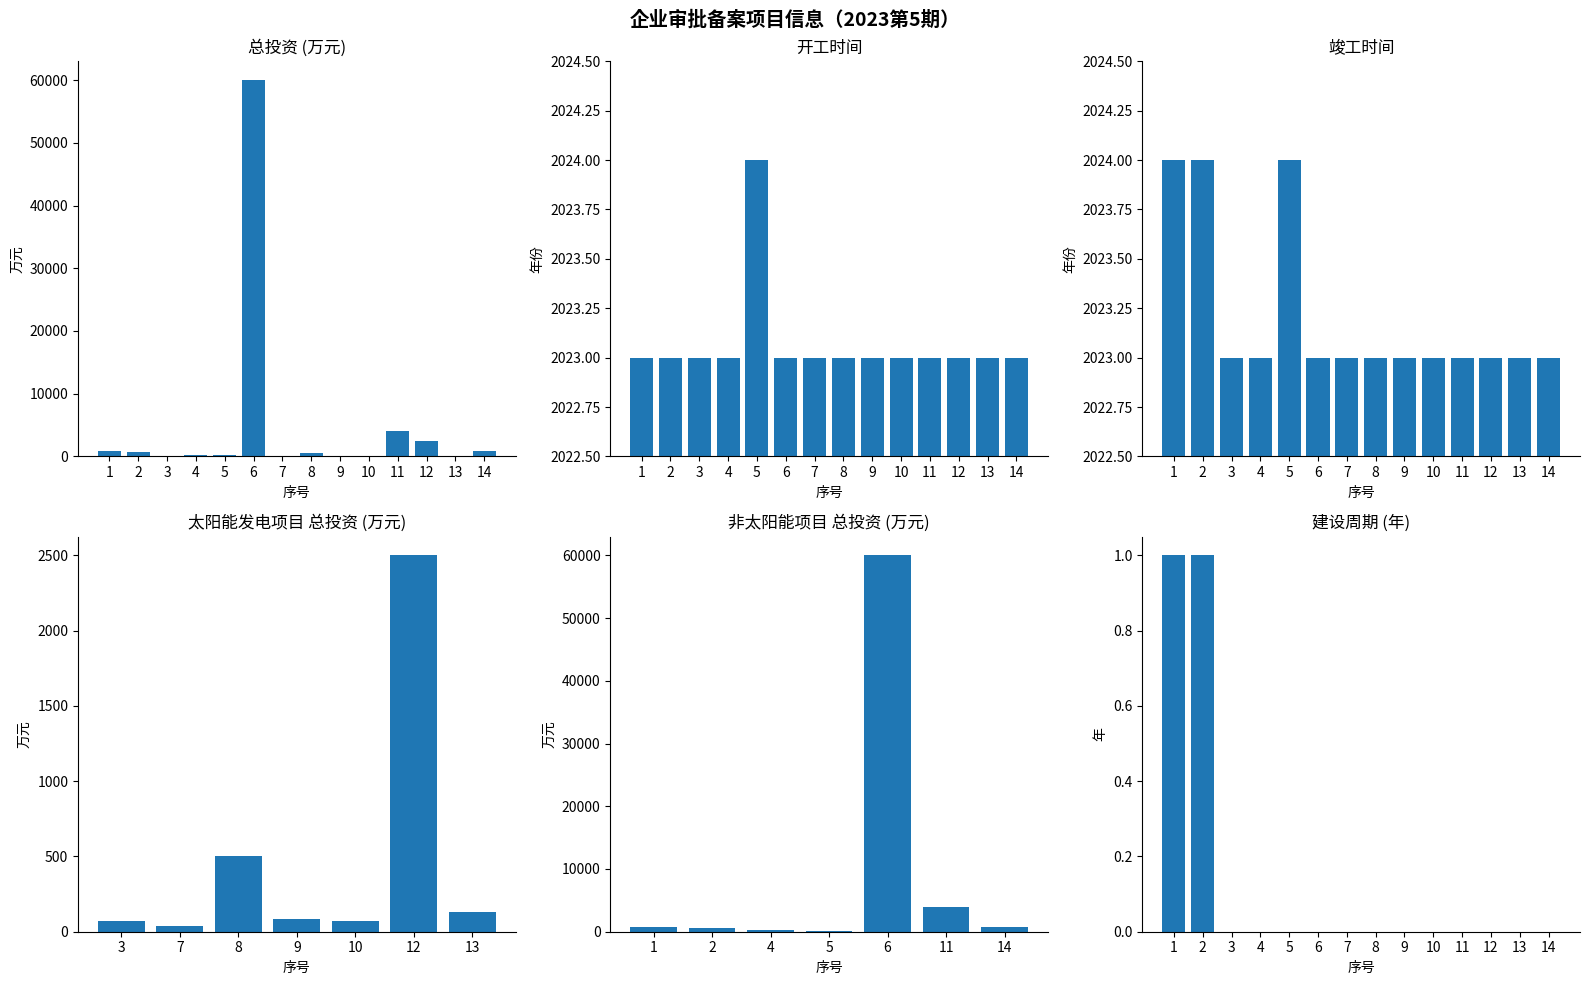

Between 8 and 13, which series saw the biggest shift?

总投资(万元)